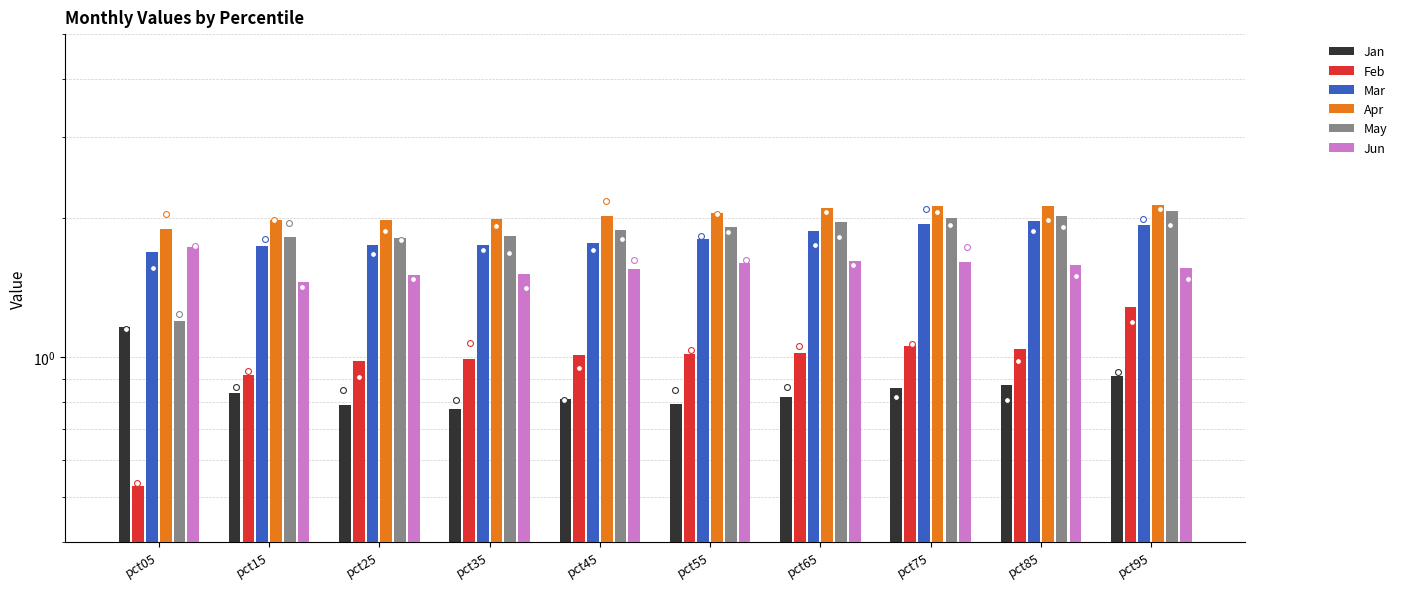

What are all the series names shown in the legend?

Jan, Feb, Mar, Apr, May, Jun